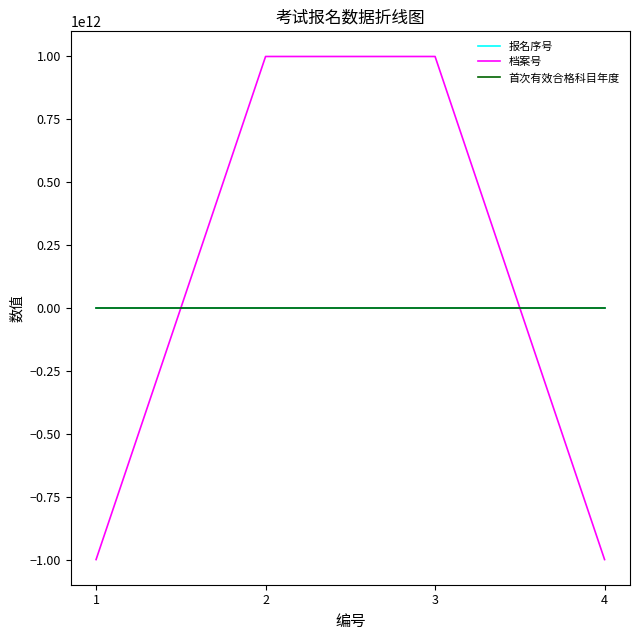

The value of 档案号 at 1 is -999987999872. True or false?

True